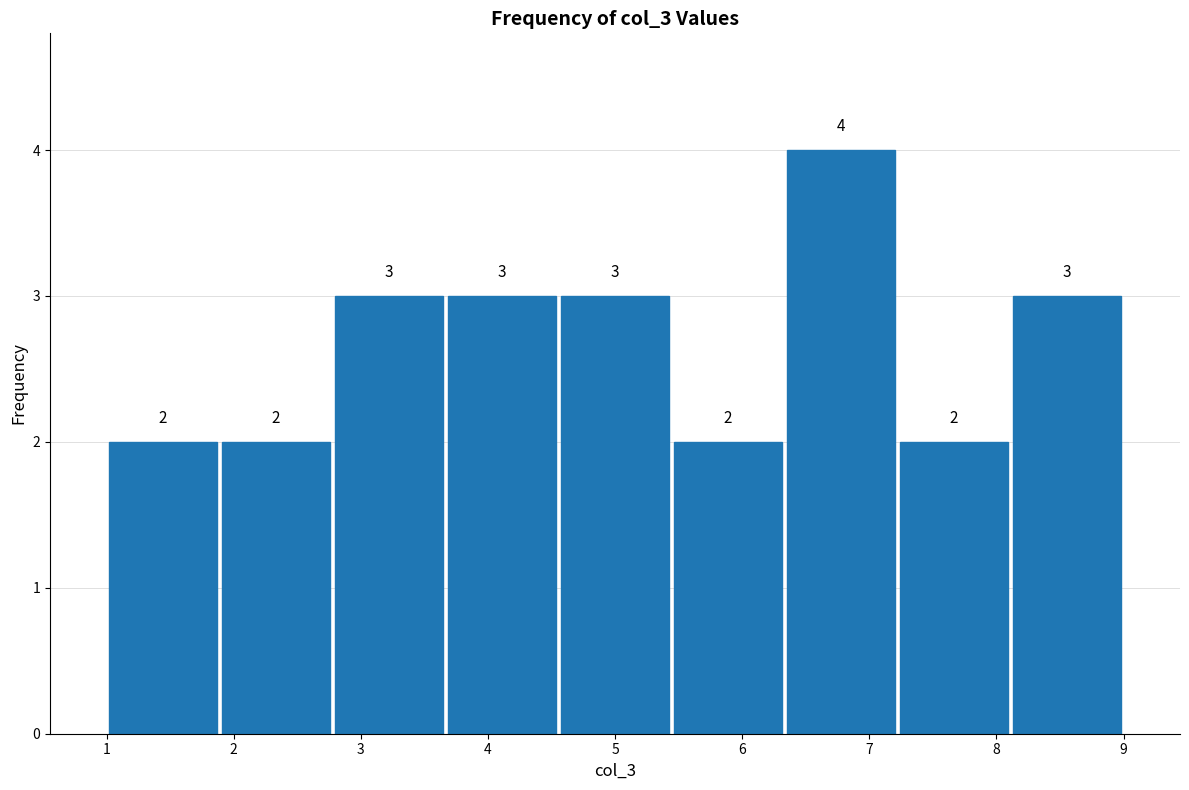

Which range on the x-axis has the tallest bar?

6.3 to 7.2